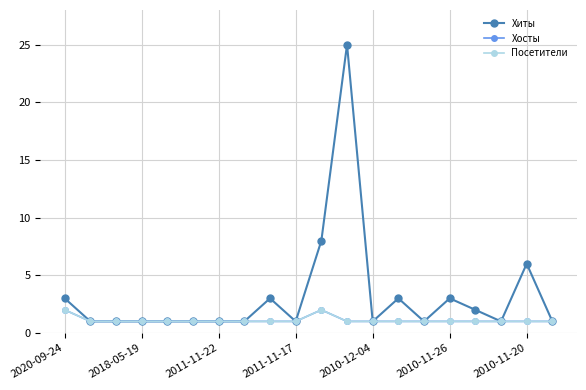

How many lines are shown in the chart?

3